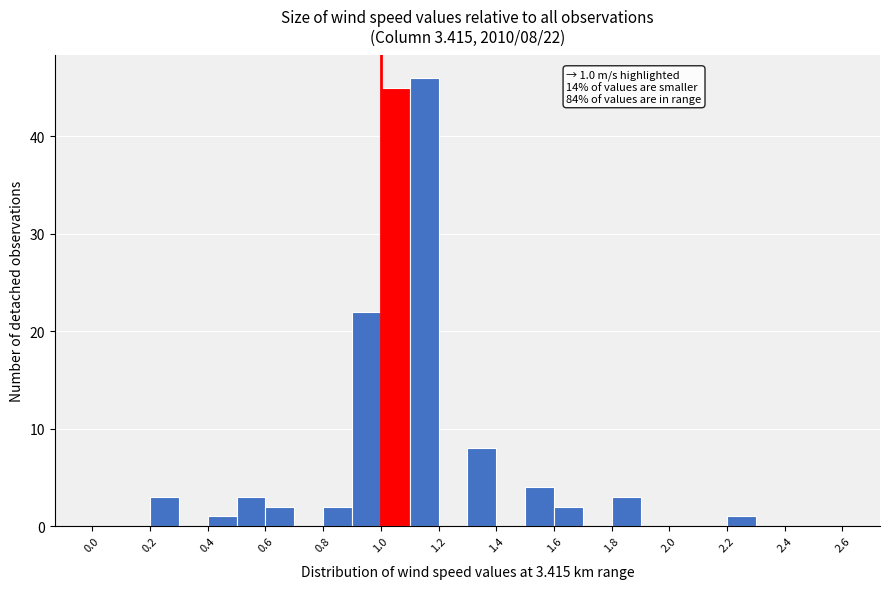

Over which range of the x-axis is the bar tallest?

1.1 to 1.2